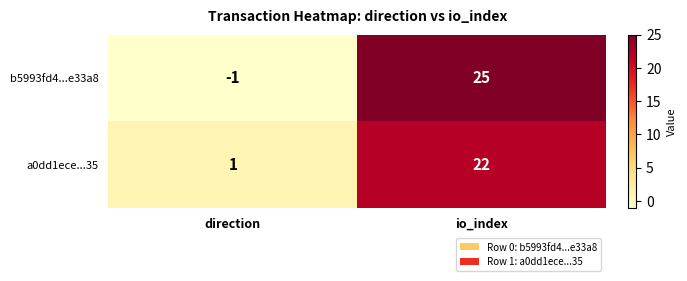

How many values in the b5993fd4...e33a8 series are below 25?

1